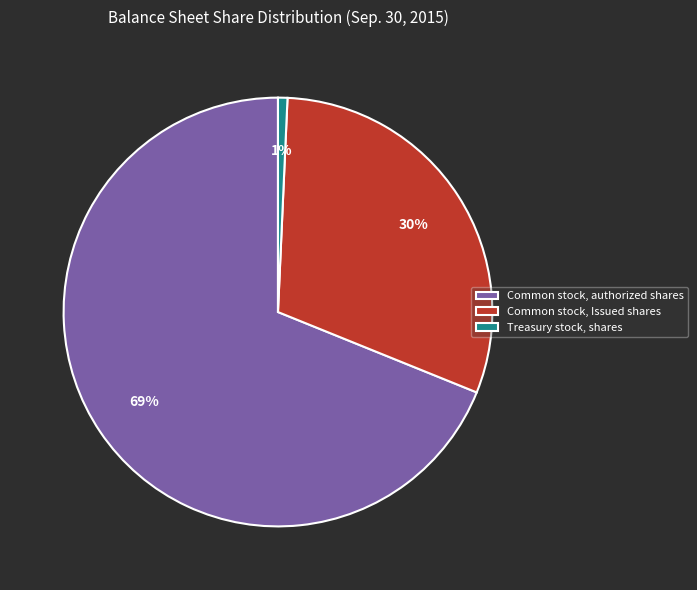

Combined, do Treasury stock, shares and Common stock, authorized shares account for over 50%?

Yes